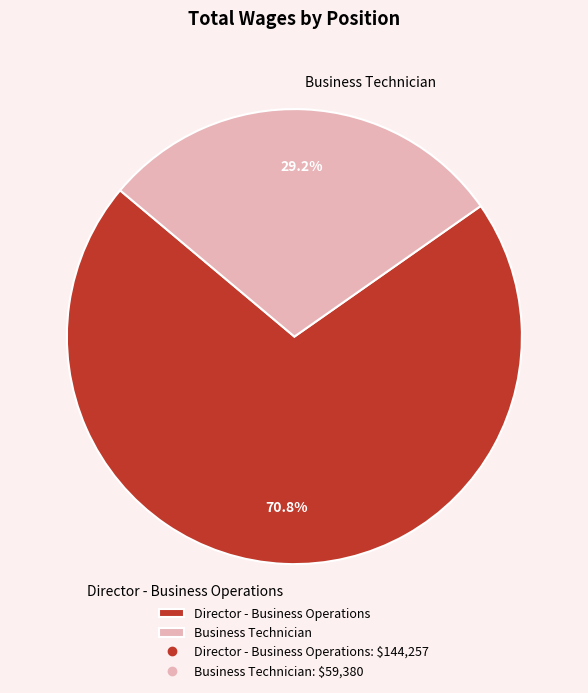

What portion of the pie excludes Director - Business Operations?

29.2%